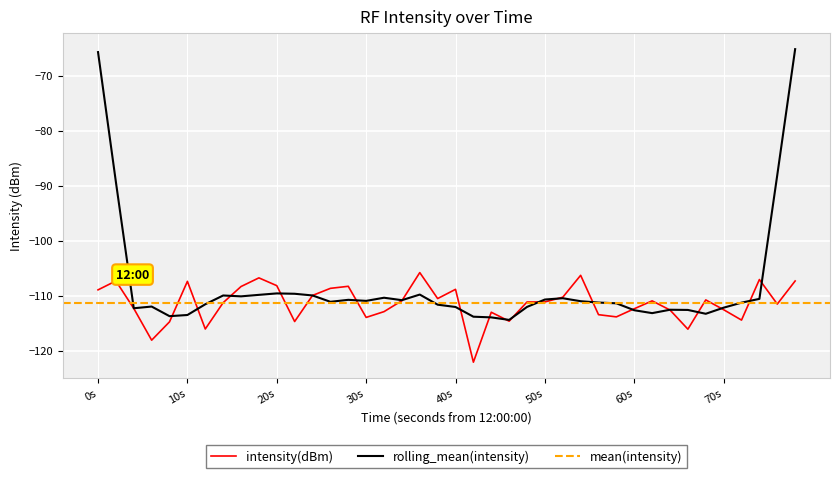

What is the difference between the maximum and minimum values?

16.3